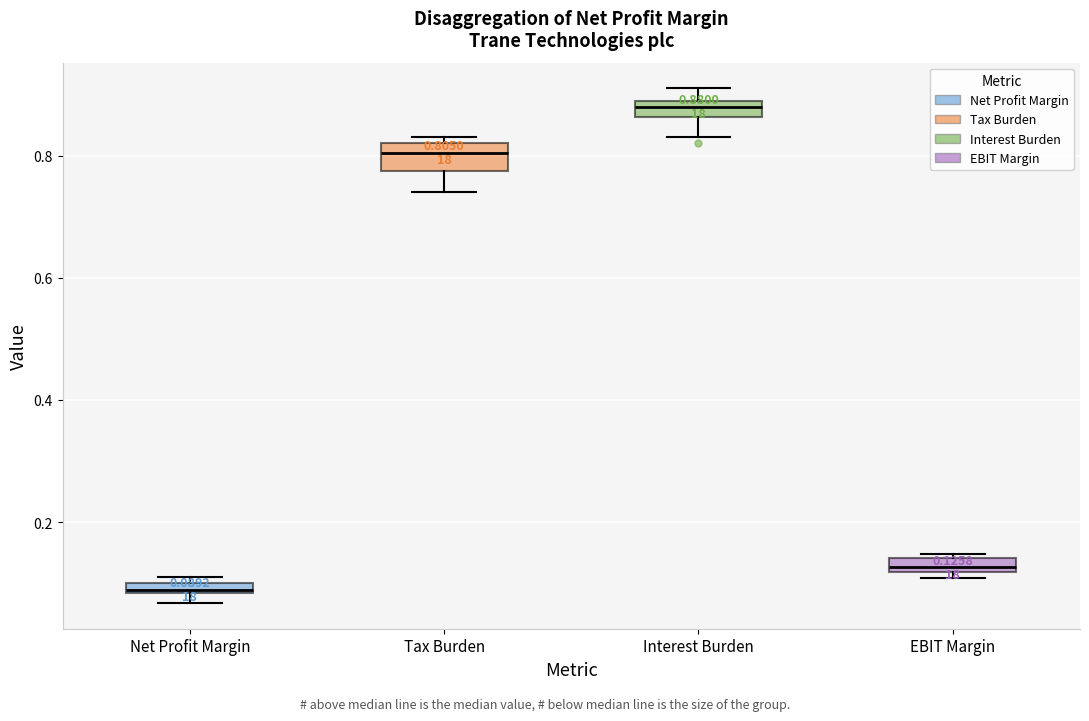

Which box's median line is the lowest?

Net Profit Margin